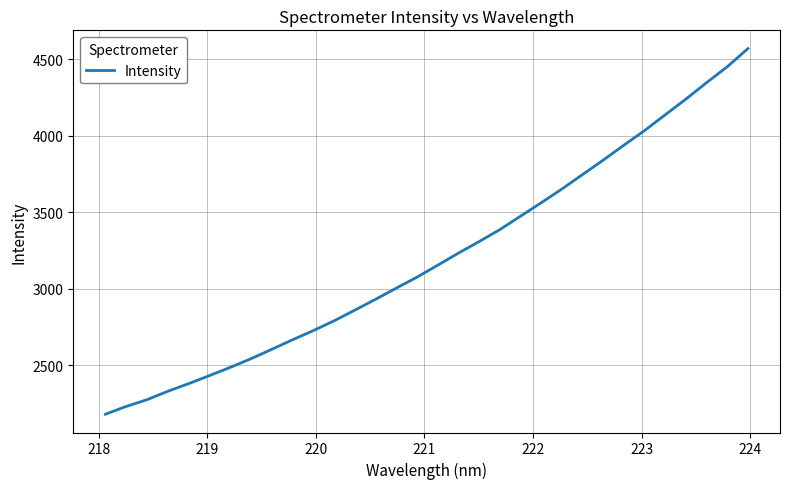

What is the difference between the maximum and minimum values?

2390.1